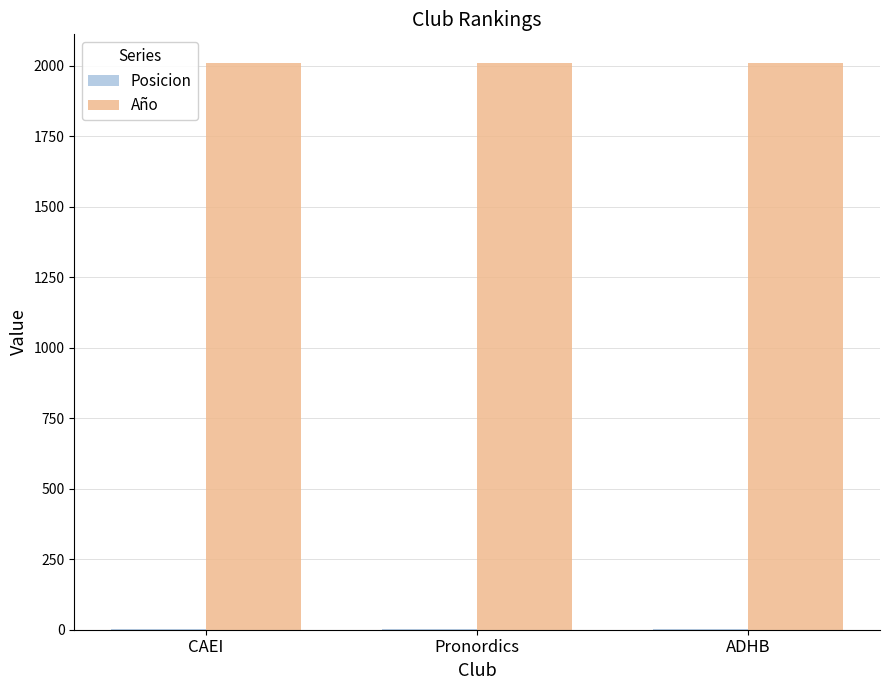

Which series has the largest total across all categories?

Año